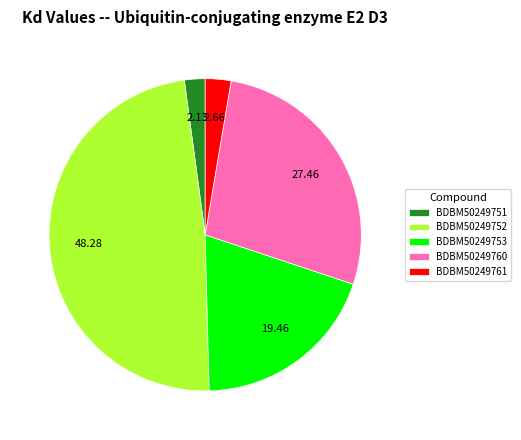

Between BDBM50249751 and BDBM50249752, which is larger?

BDBM50249752